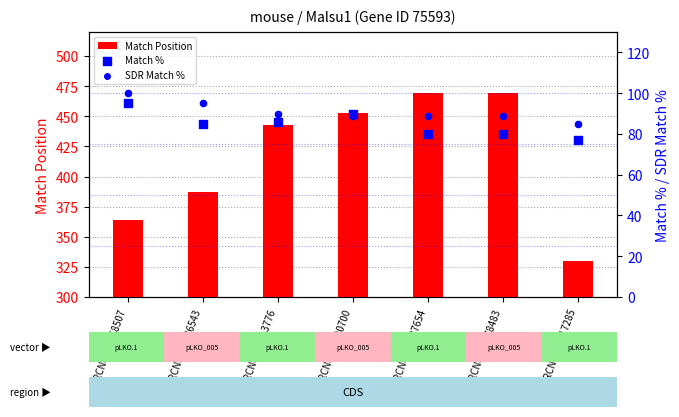

Which series contains the highest Y value?

Match Position